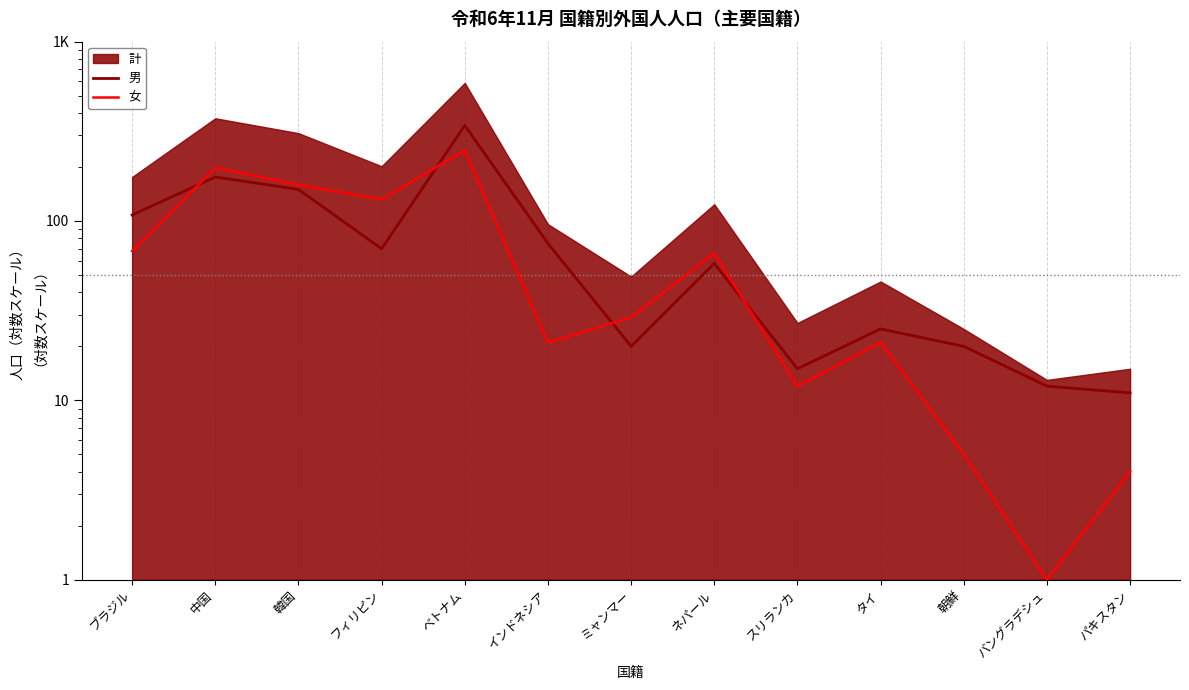

What is the difference between the 男 values at ネパール and フィリピン?

12